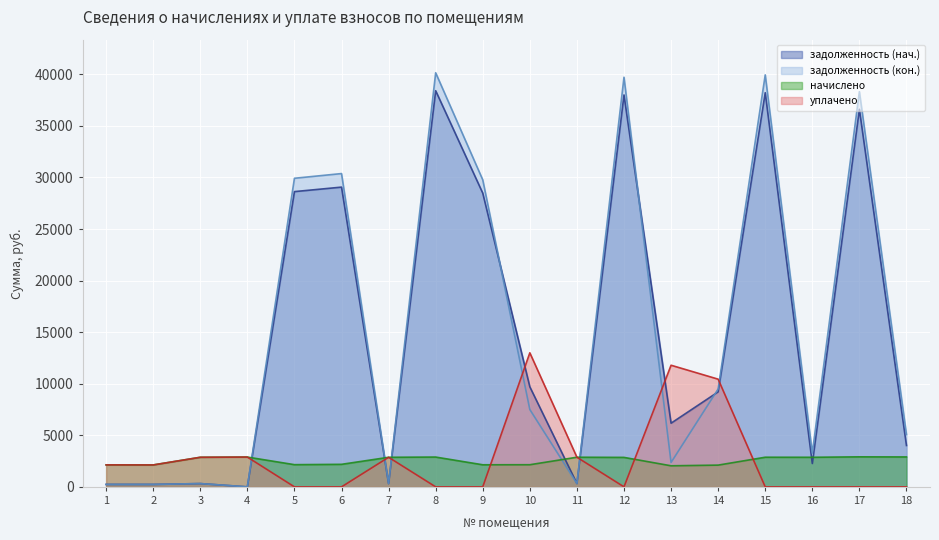

At which category is the sum across all series the highest?

8